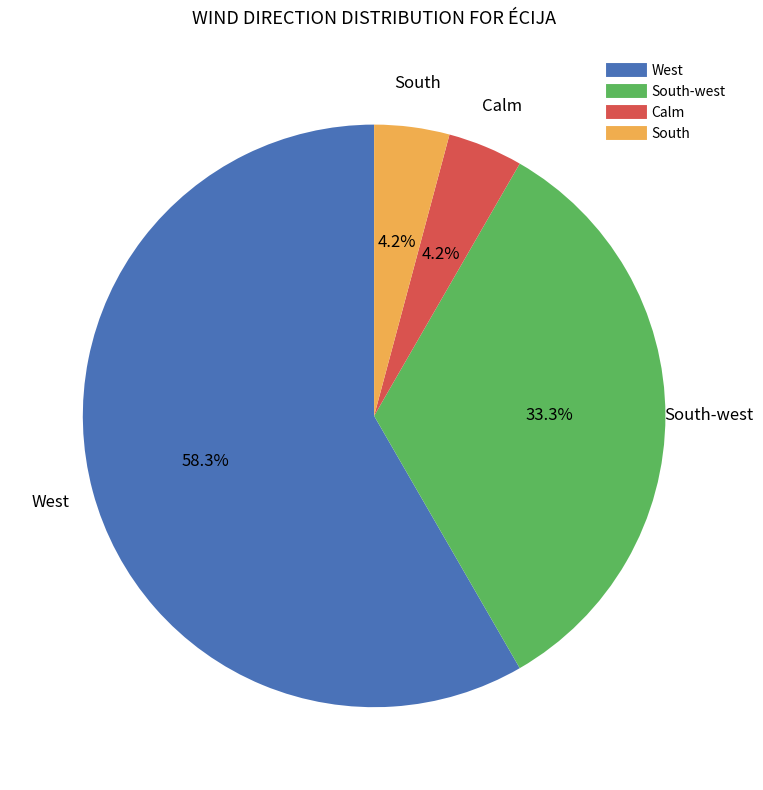

How many segments does this pie chart have?

4